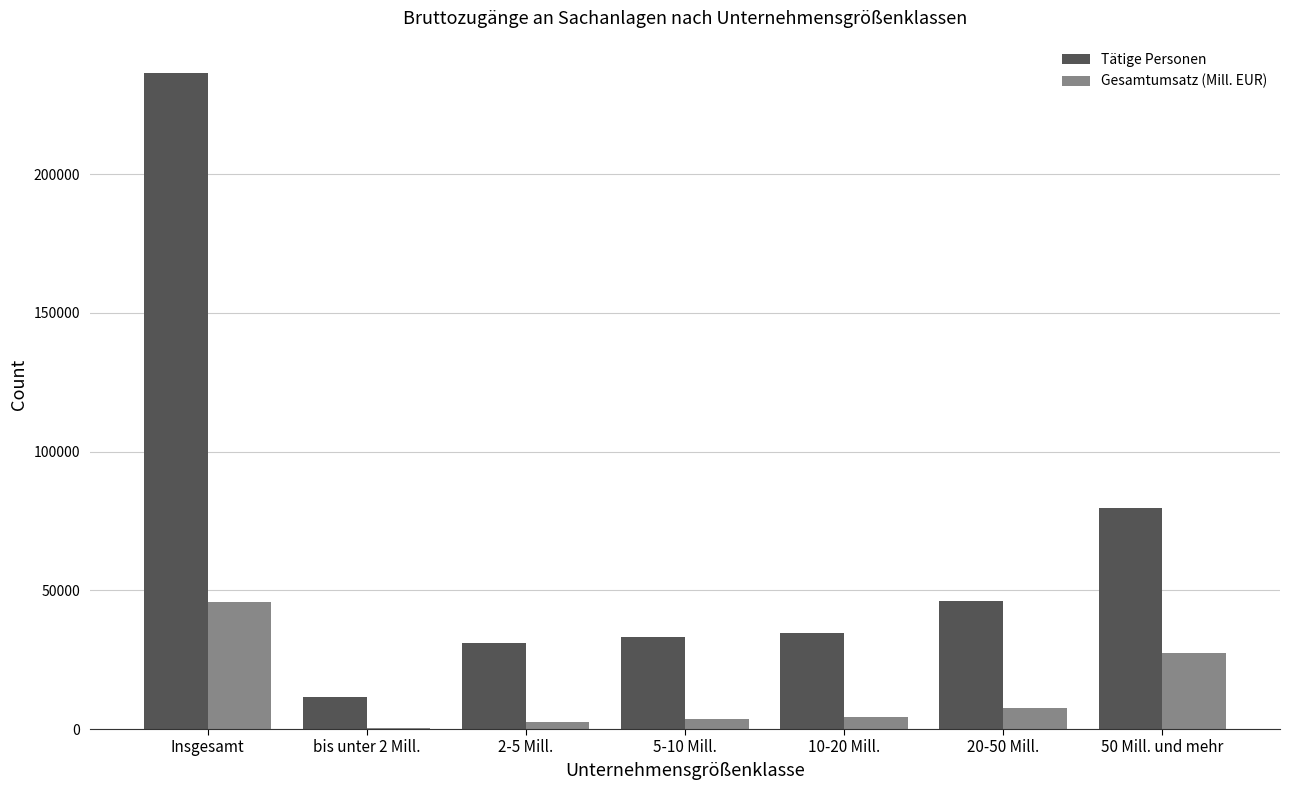

At which label does Gesamtumsatz (Mill. EUR) first exceed 4398?

Insgesamt